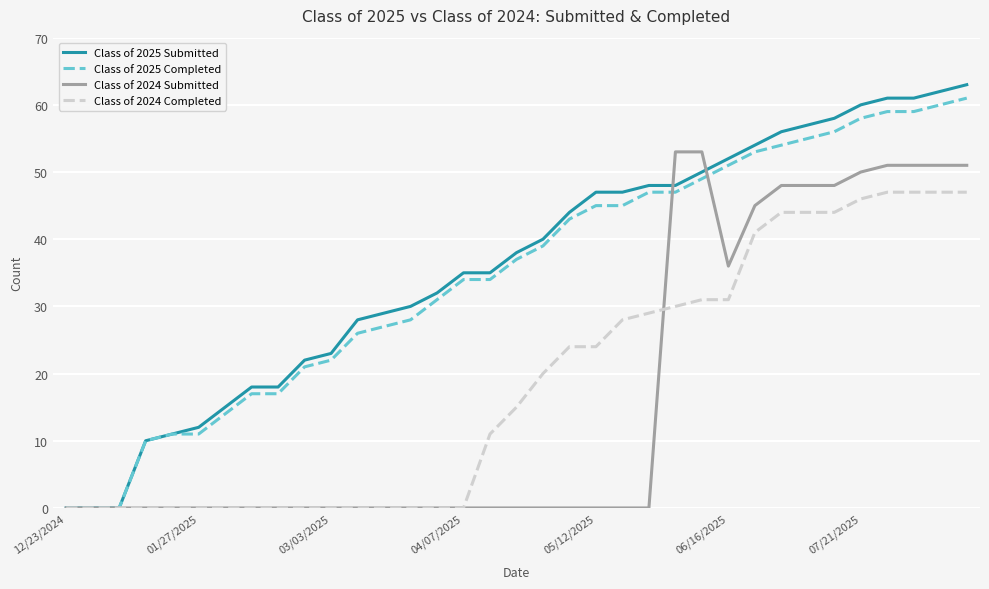

What is the maximum value for Class of 2024 Completed?

47